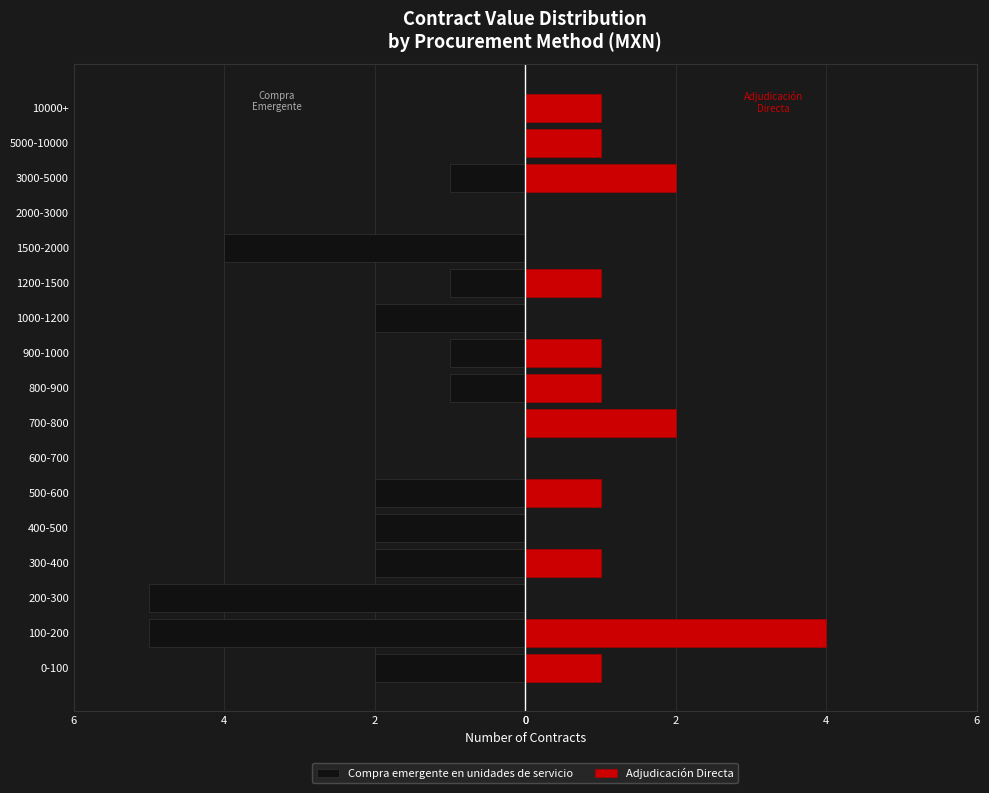

What is the minimum value for Compra emergente en unidades de servicio?

-5